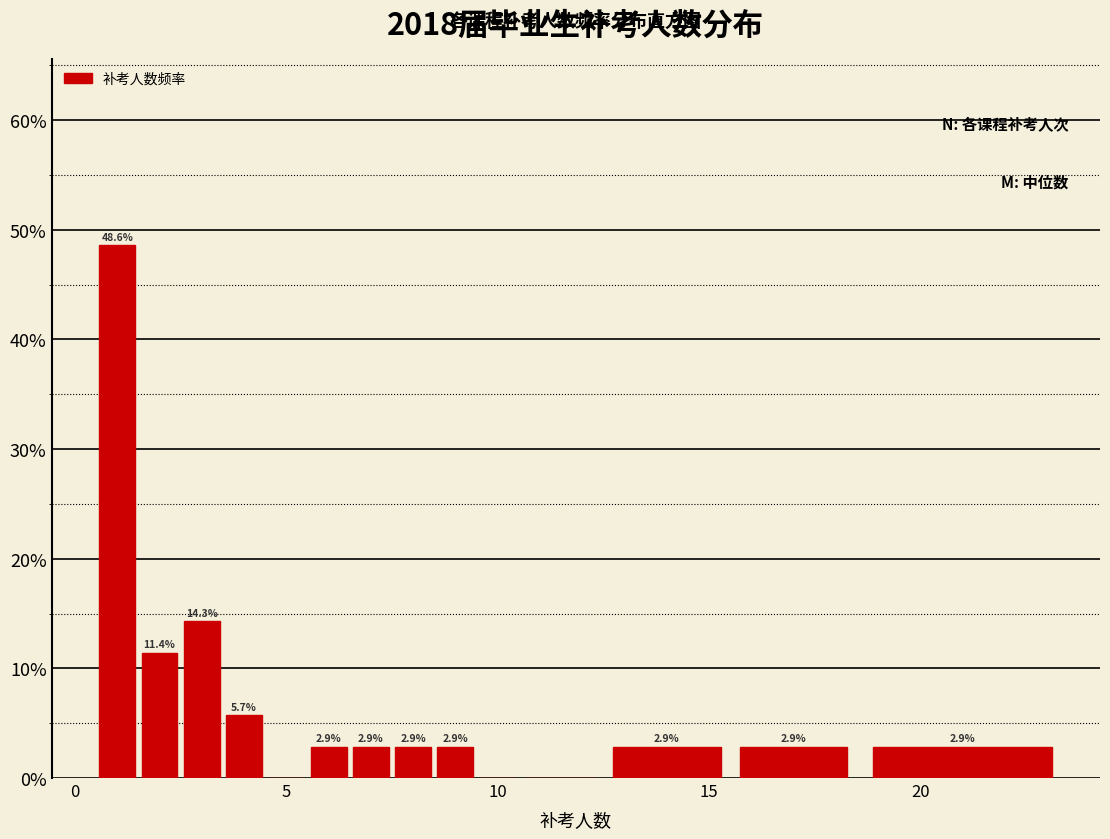

Read against the x-axis, roughly where is the centre of the tallest bar?

1.0